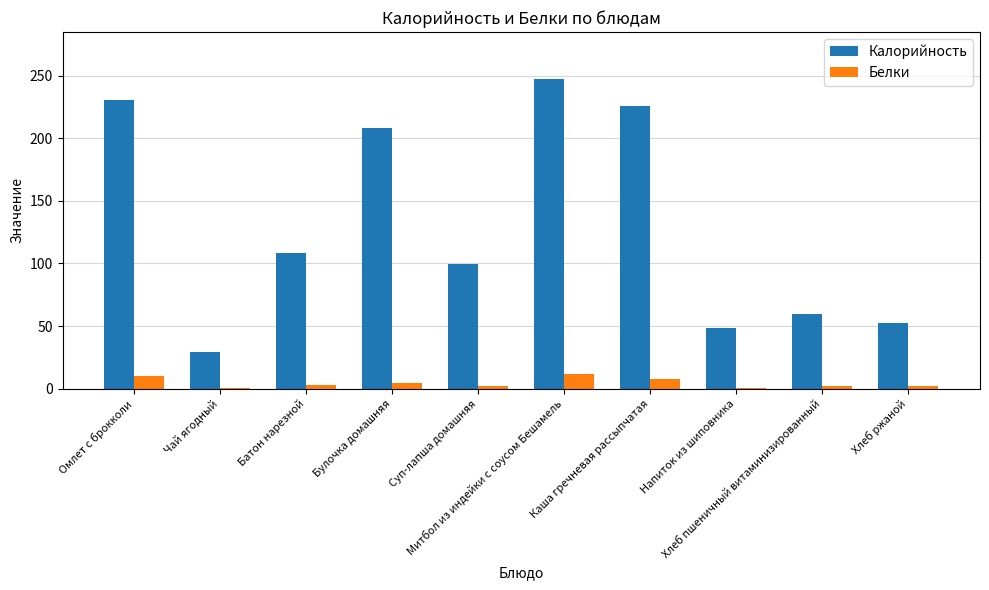

Which series has the largest total across all categories?

Калорийность